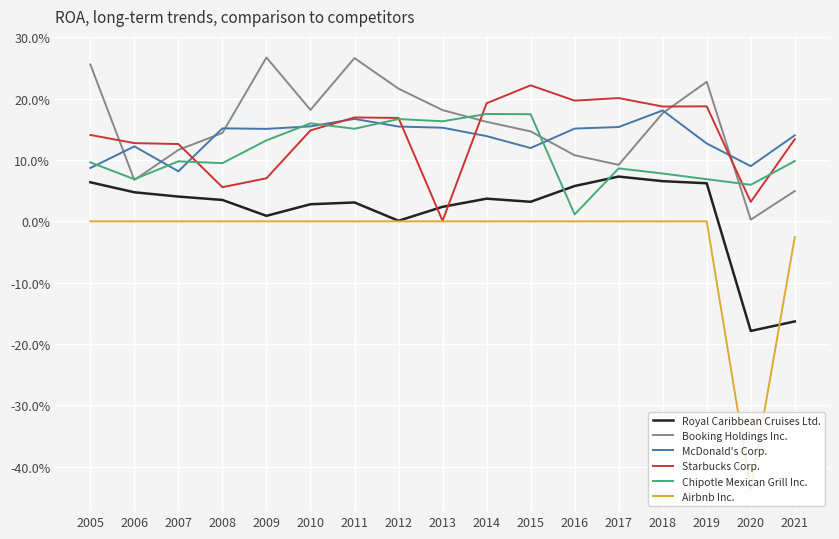

What are all the series names shown in the legend?

Royal Caribbean Cruises Ltd., Booking Holdings Inc., McDonald's Corp., Starbucks Corp., Chipotle Mexican Grill Inc., Airbnb Inc.